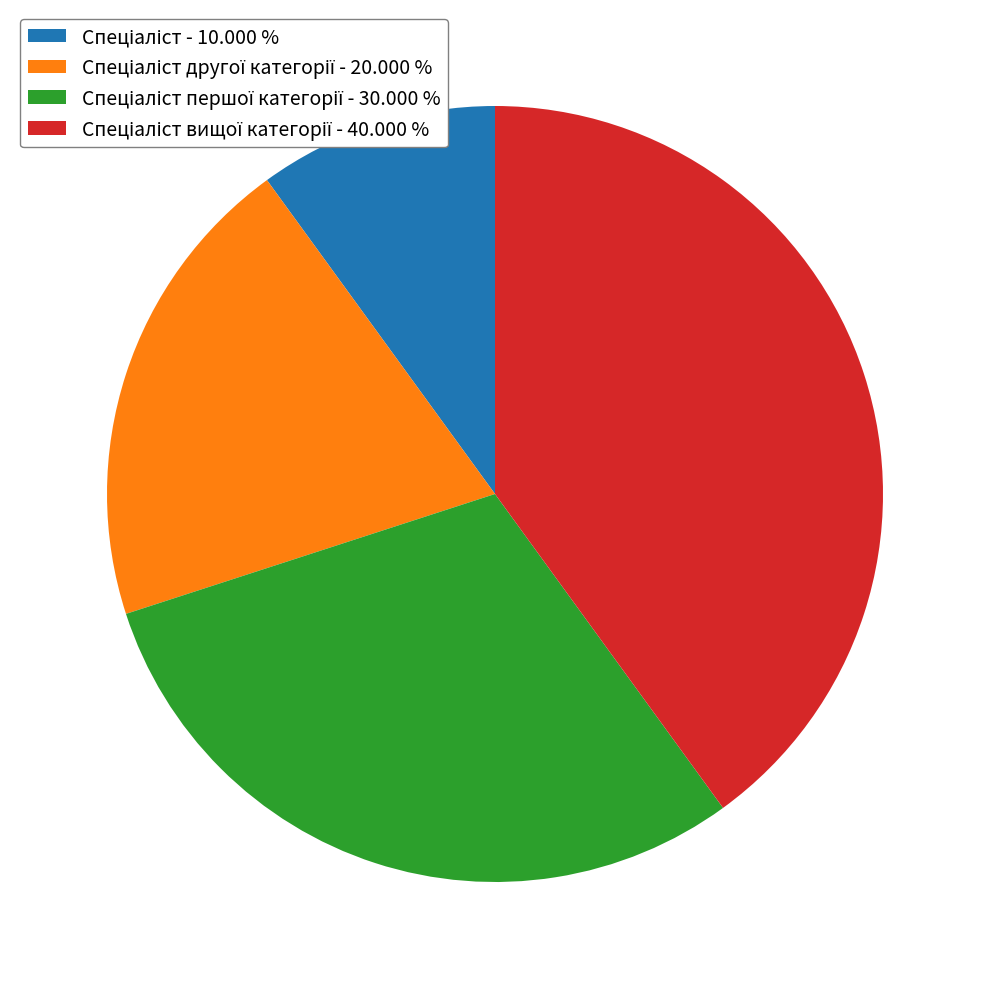

Does any single category account for the majority?

No